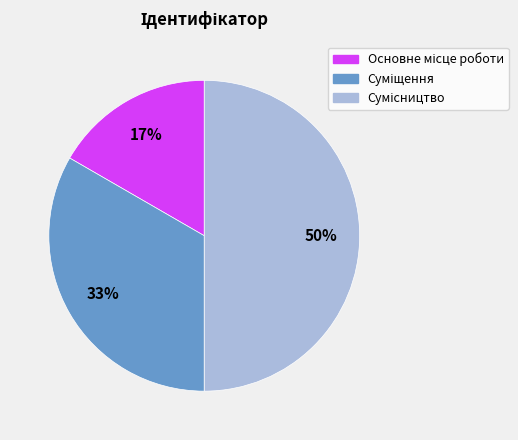

To the nearest percent, what is the average slice percentage?

33%